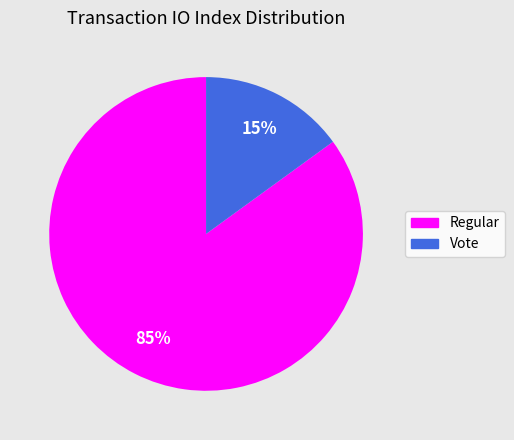

To the nearest percent, what is the difference between the largest and smallest slice percentages?

70%